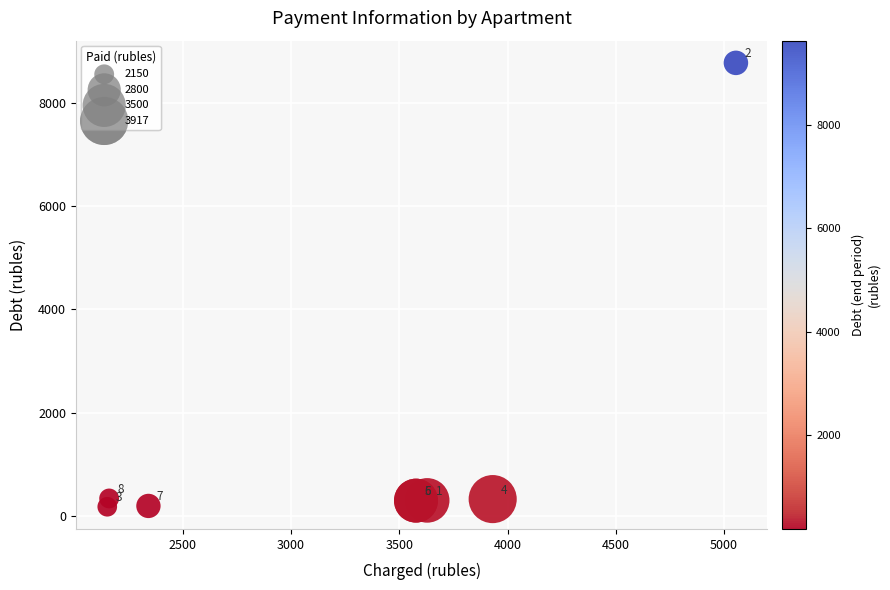

What Y value in the scatter plot is closest to 4477?

340.0